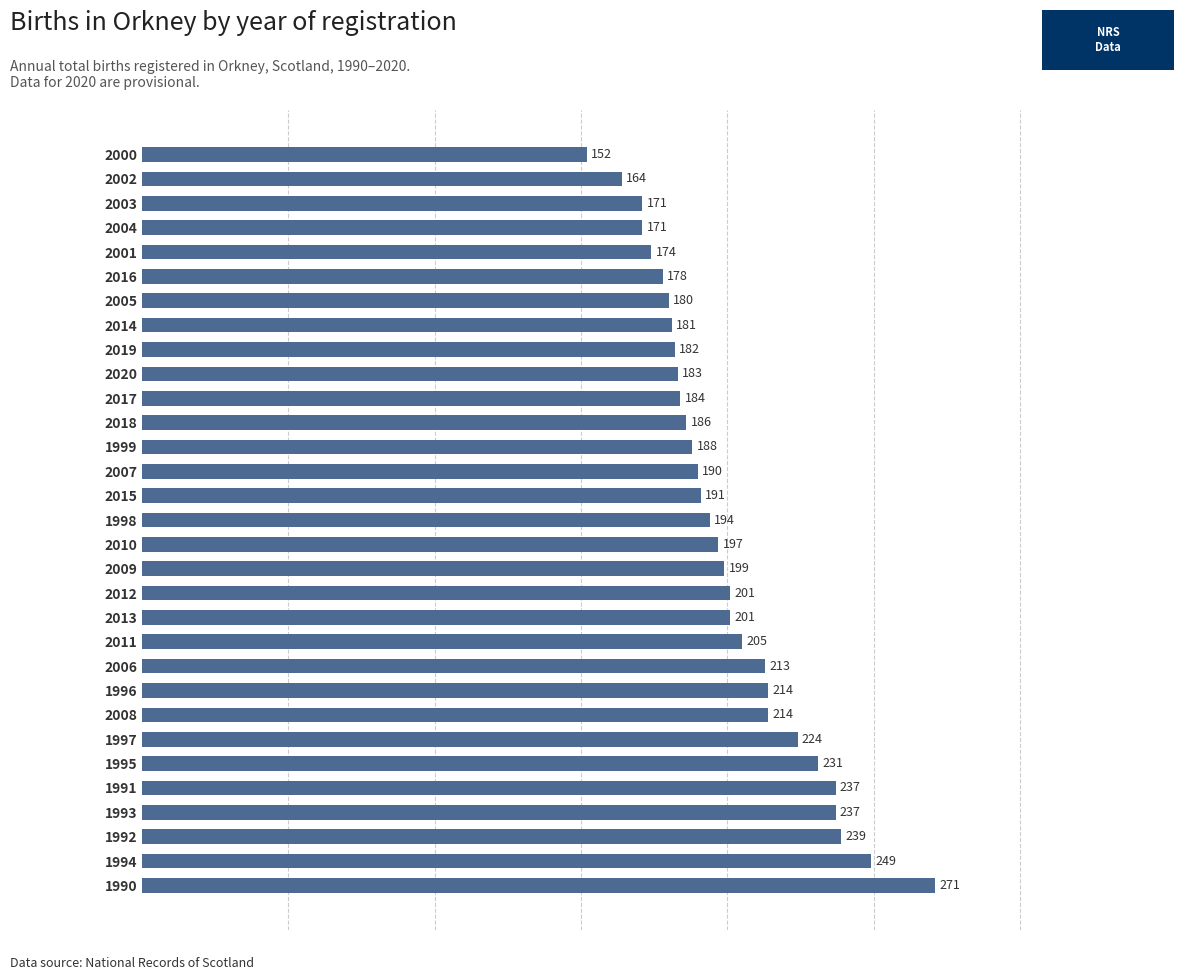

What is the change in value from 2006 to 2015?

-22